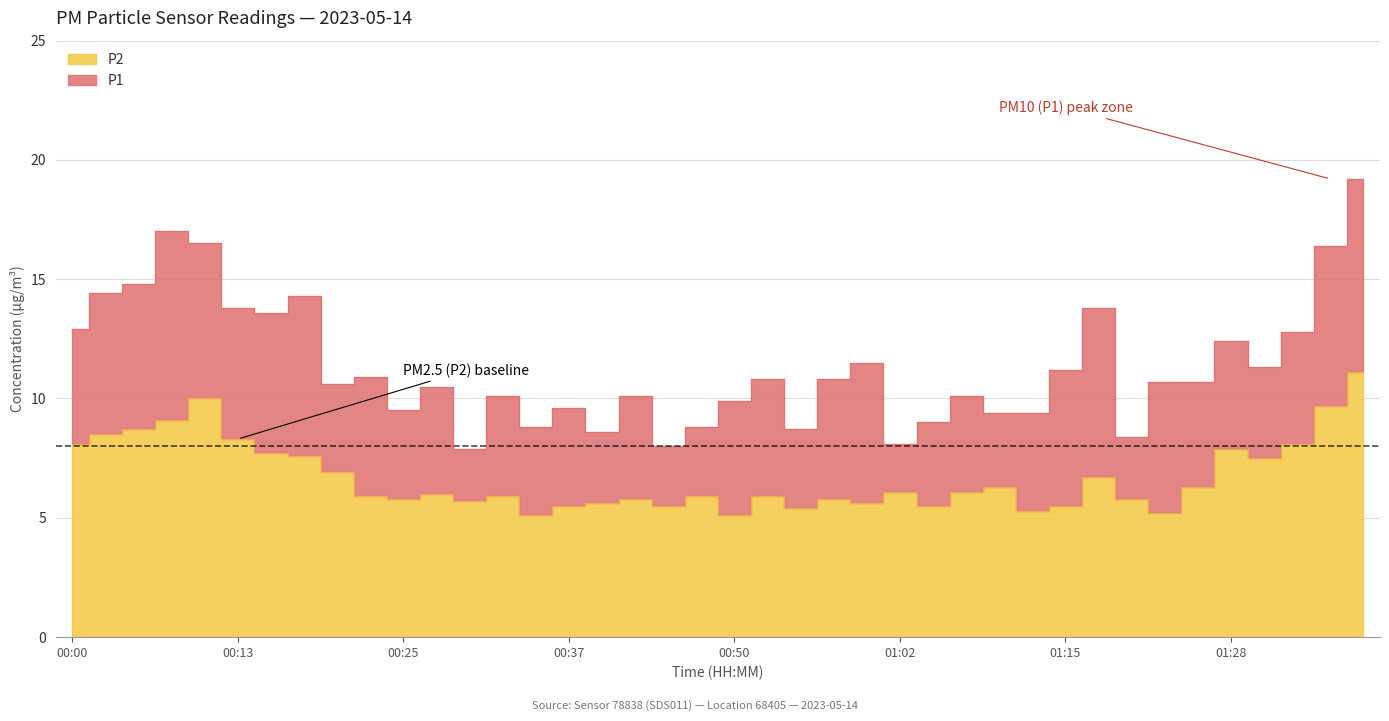

True or false: P2 and P1 intersect in this chart.

False